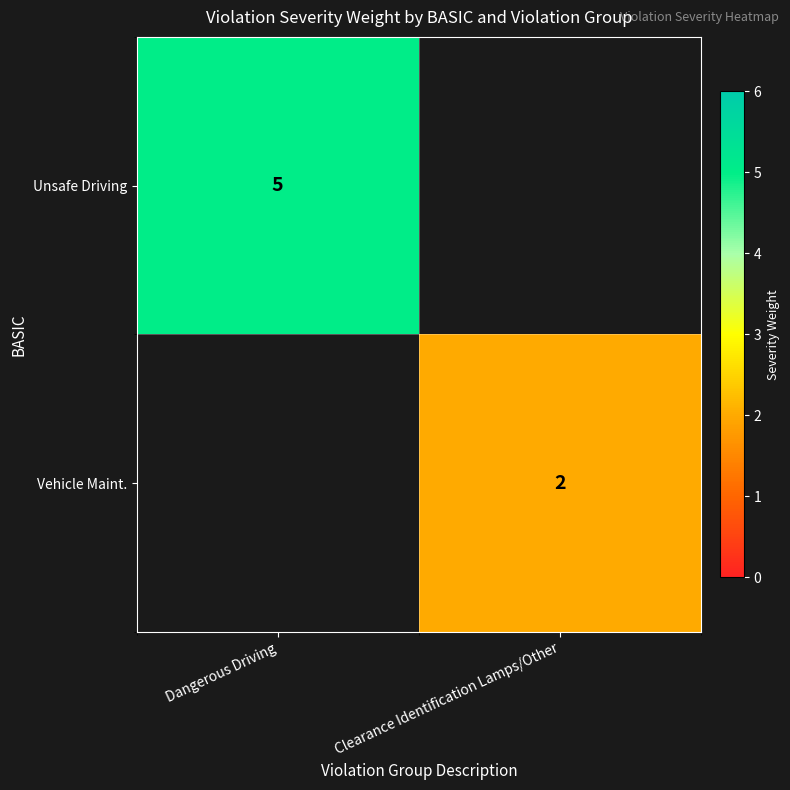

What is the minimum value shown in the chart?

2.0